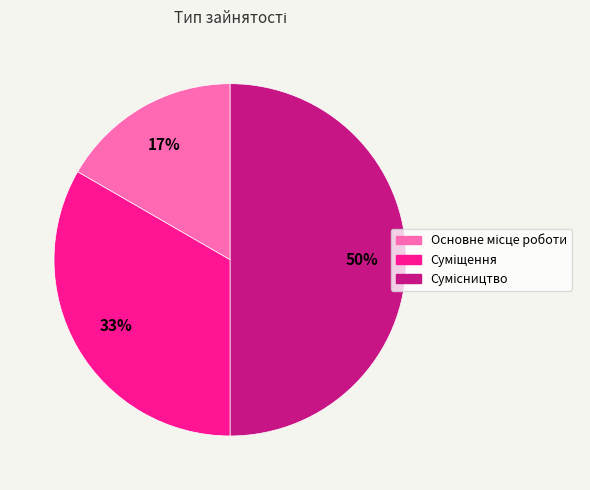

To the nearest percent, what is the difference between the largest and smallest slice percentages?

33%